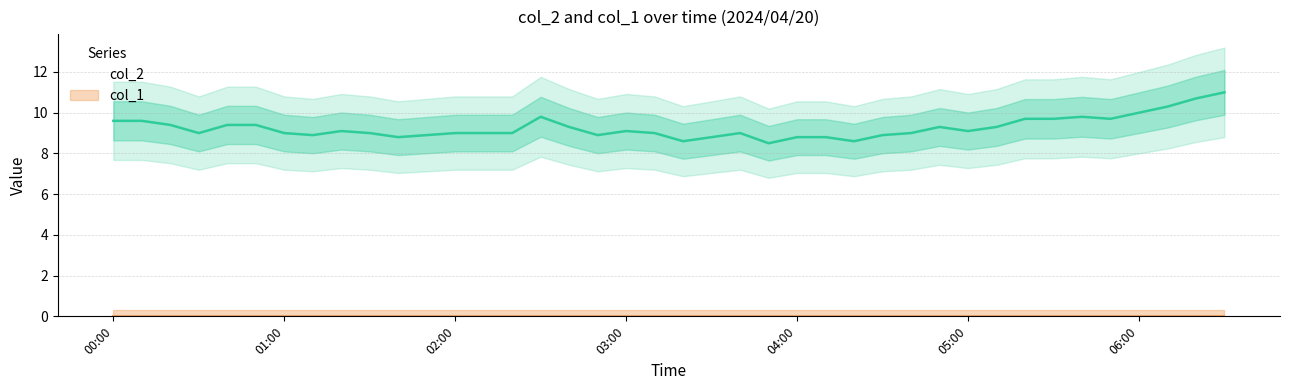

Which has a higher value, 2024/04/20 04:10:00 or 2024/04/20 01:40:00?

2024/04/20 04:10:00